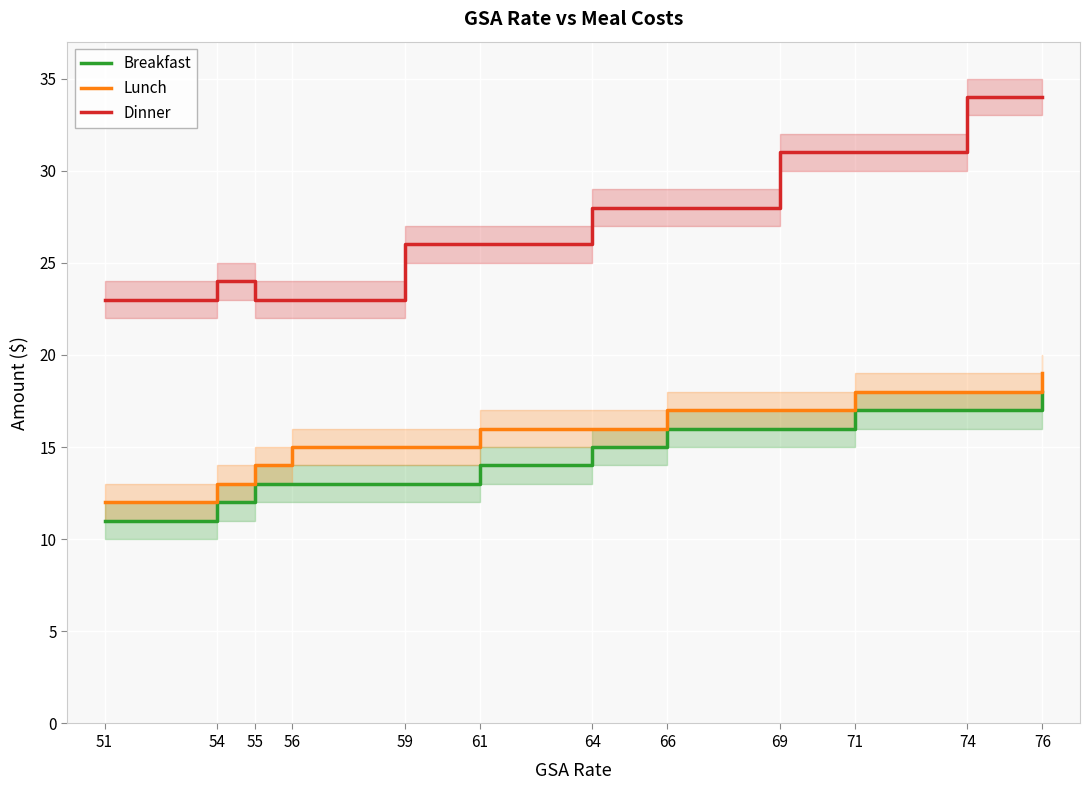

At which label does Breakfast reach its peak?

76